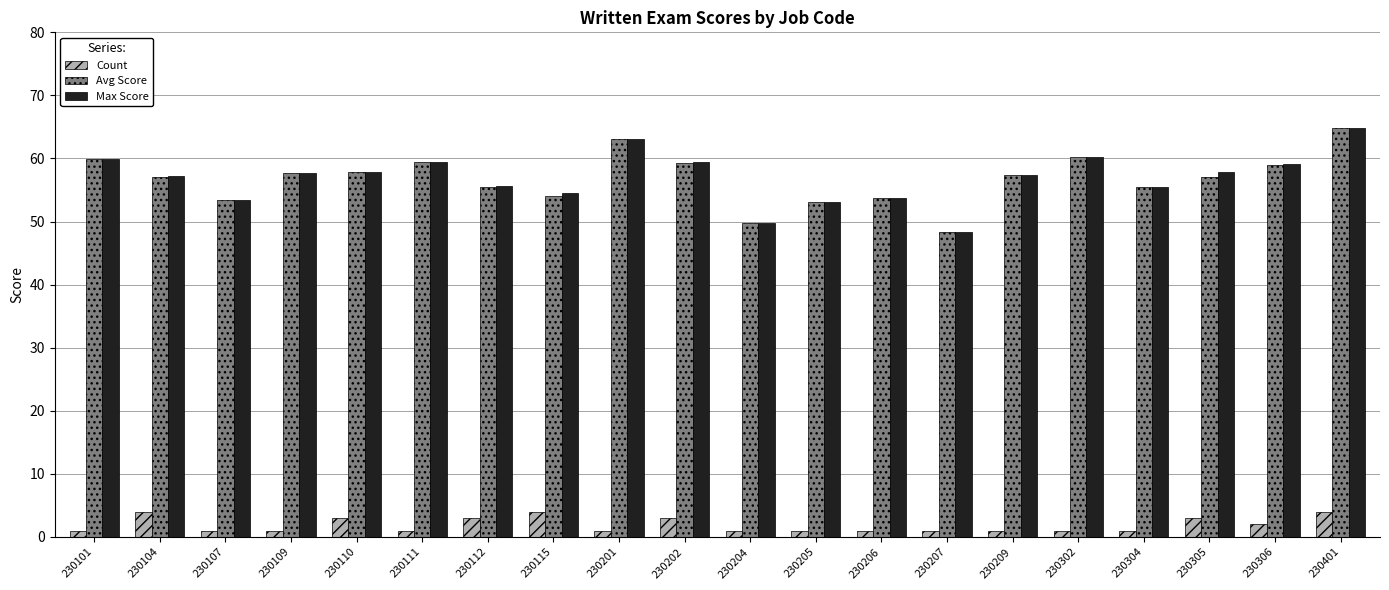

The Max Score series shows 96.7 at 230302. True or false?

False